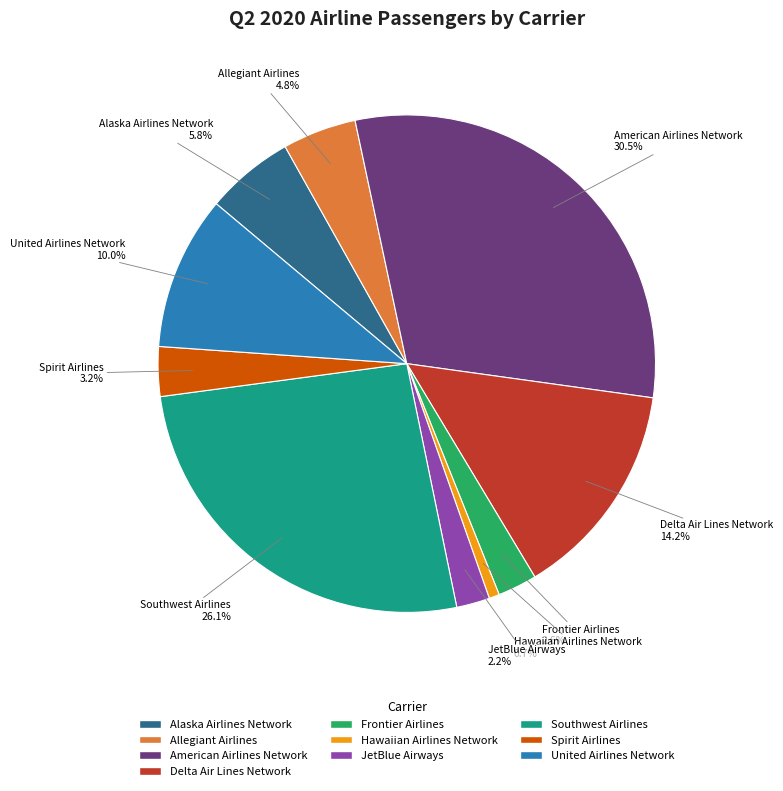

What percentage is the Allegiant Airlines slice, to the nearest percent?

5%